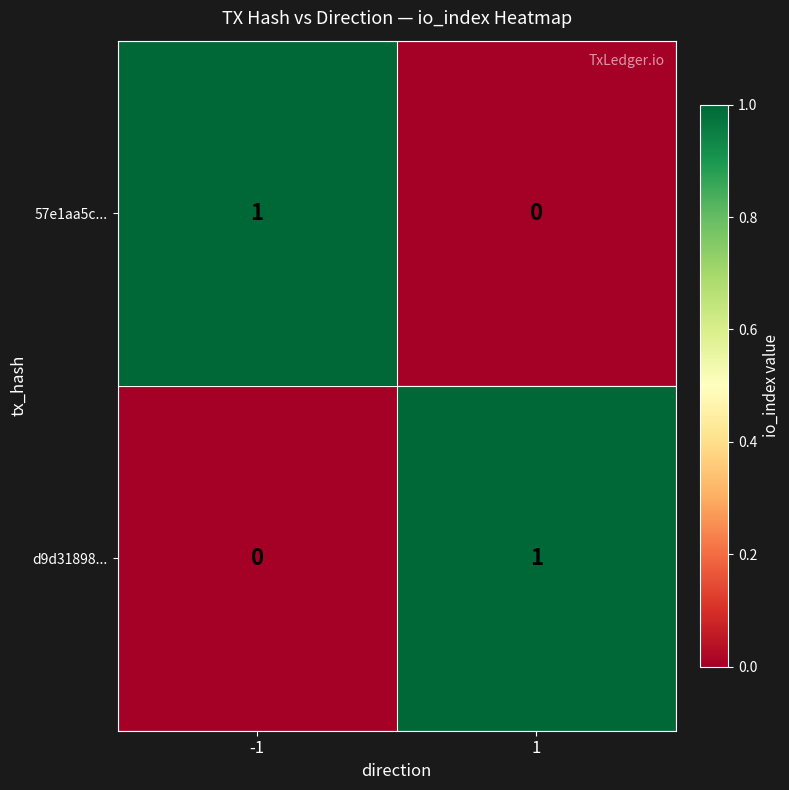

What is the total value across all series at 1?

1